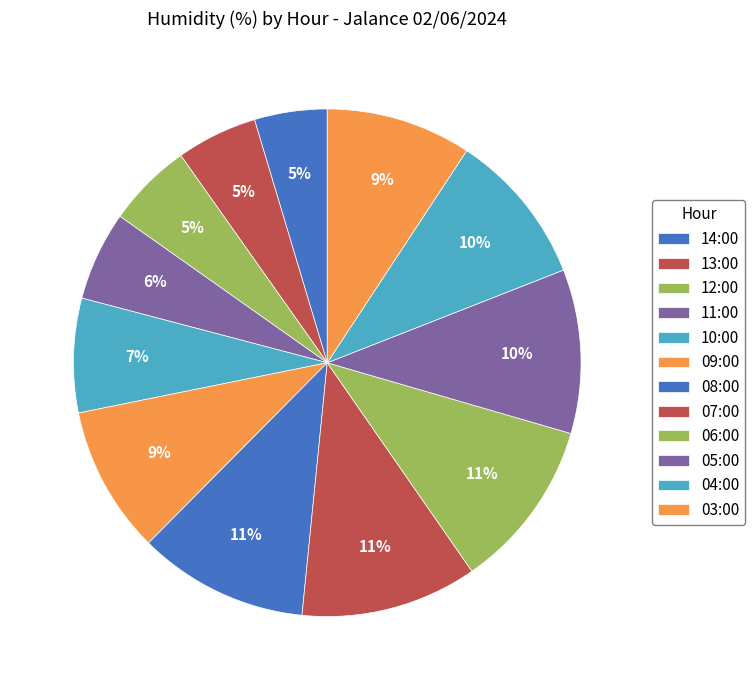

Do 10:00 and 06:00 together represent more than half of the pie?

No